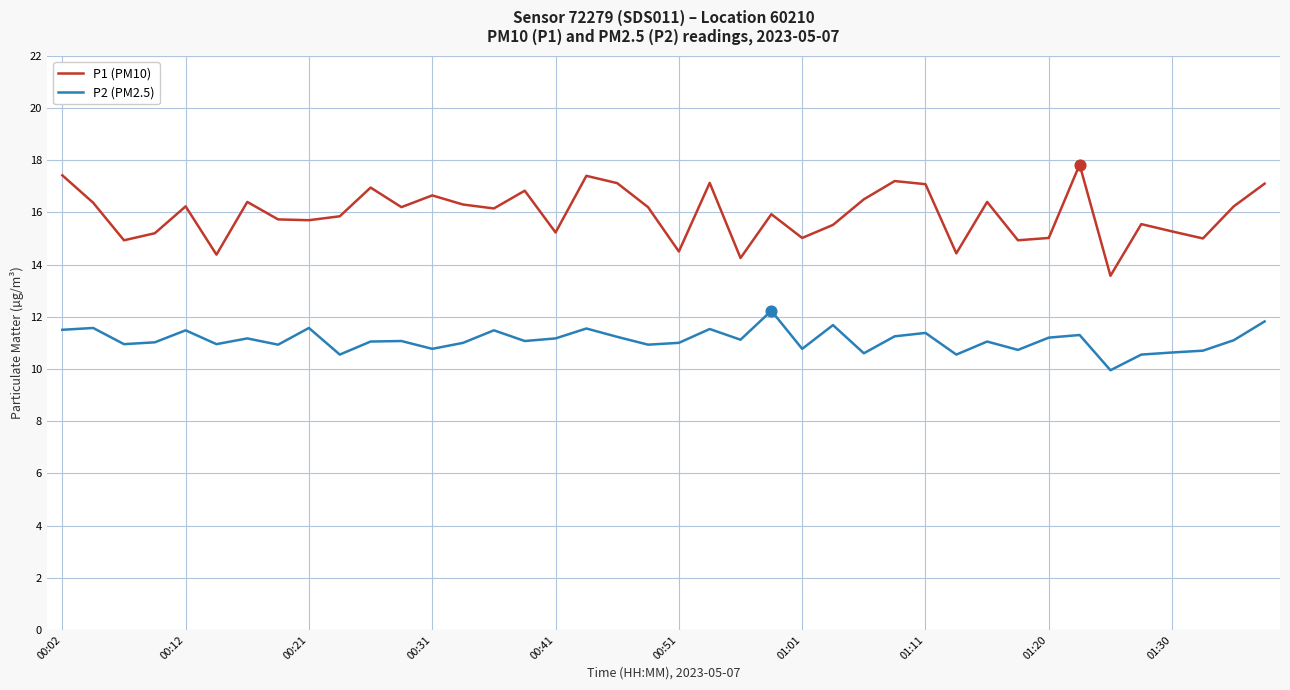

What is the lowest value of the P1 (PM10) series?

13.6